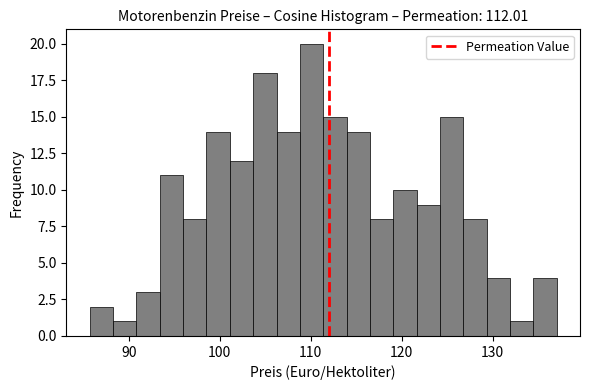

Read against the x-axis, roughly where is the centre of the tallest bar?

110